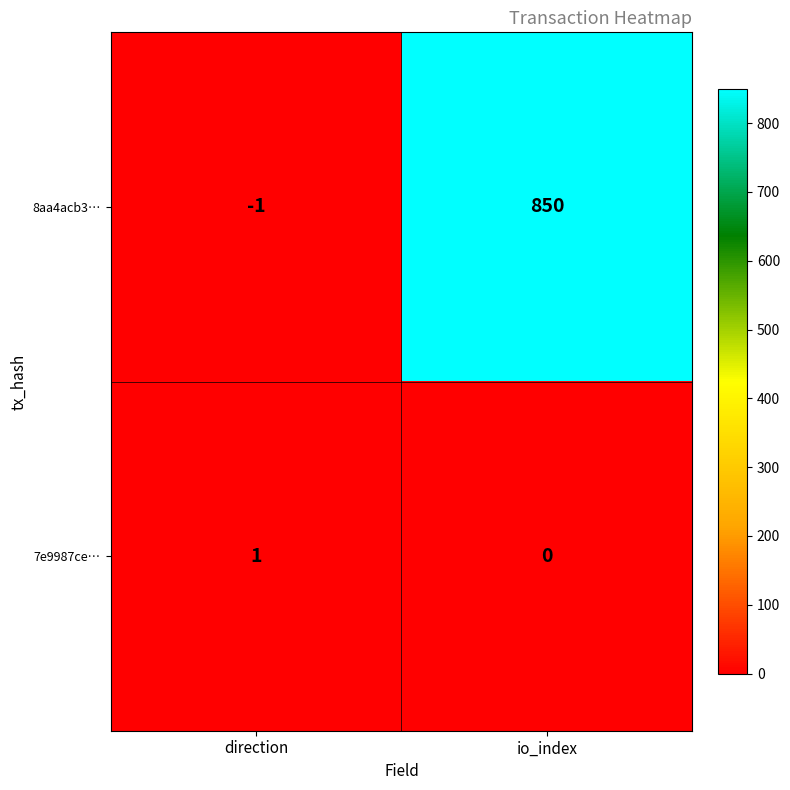

Which series has the largest range (max minus min)?

8aa4acb3…